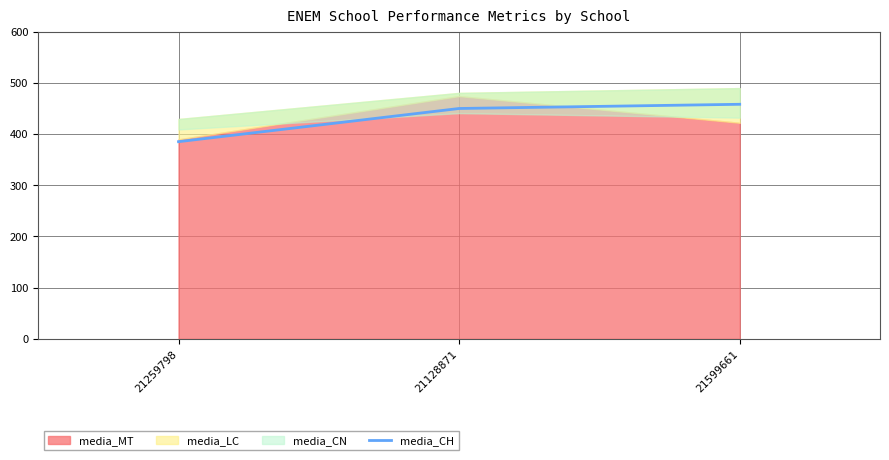

At which label does media_CH reach its minimum?

21259798